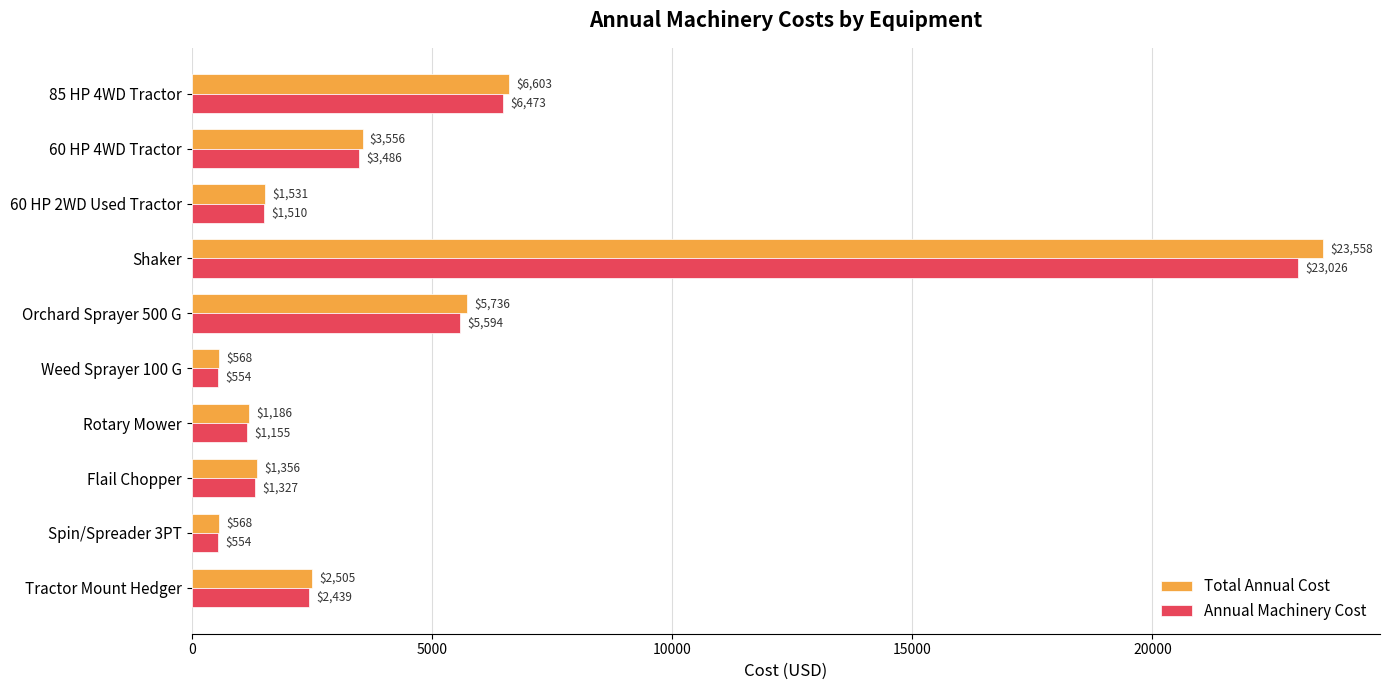

Which series has the widest spread of values?

Total Annual Cost